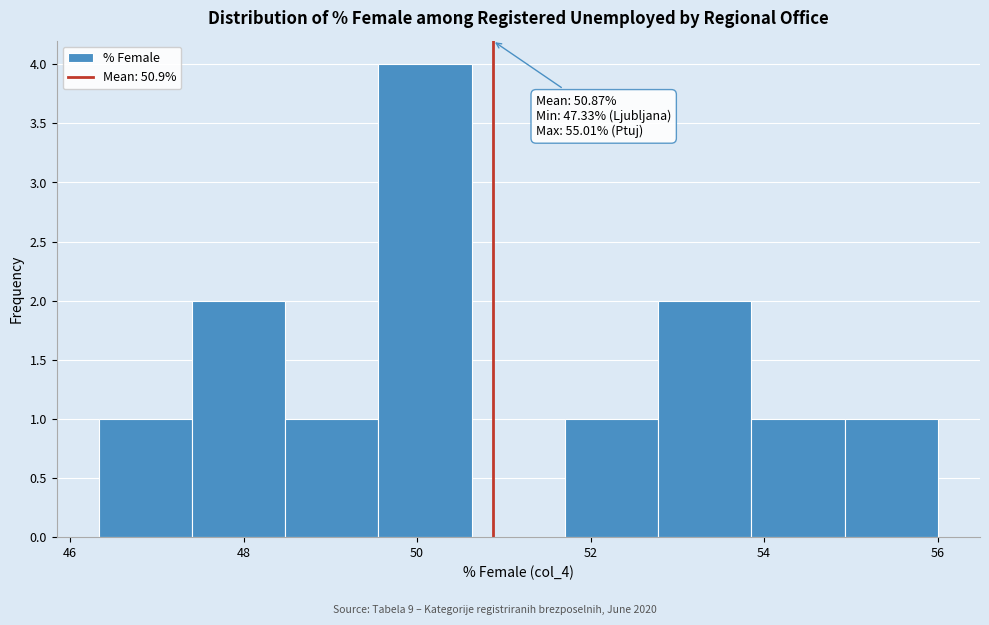

Over which range of the x-axis is the bar tallest?

49.6 to 50.6